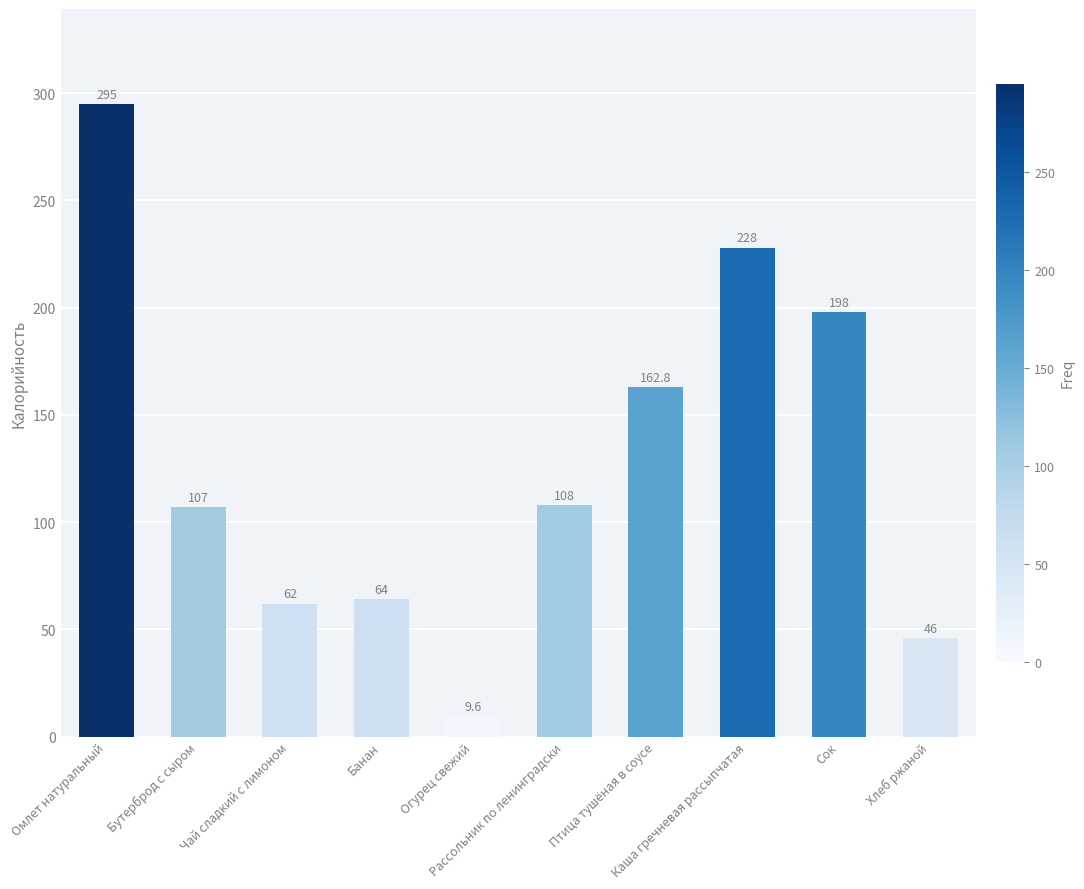

What is the difference between the second highest and second lowest values?

182.0